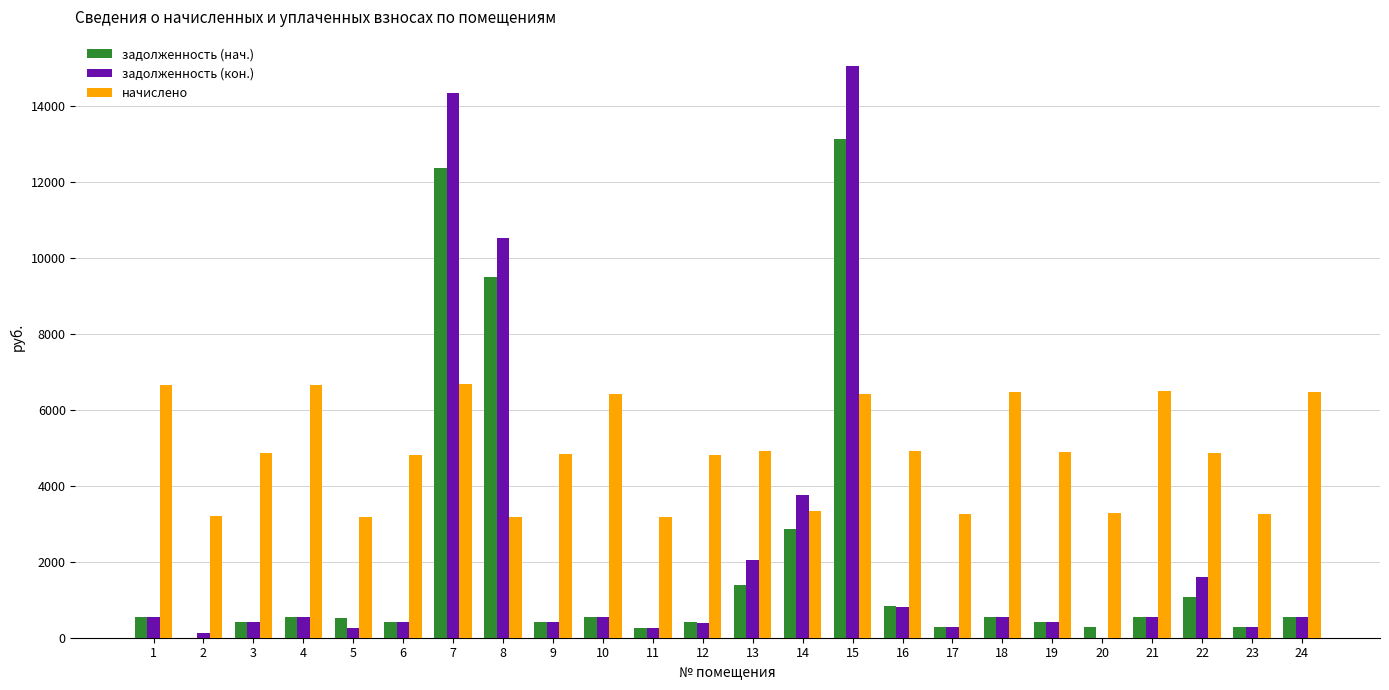

The value of задолженность (кон.) at 14 is 3769.4. True or false?

True